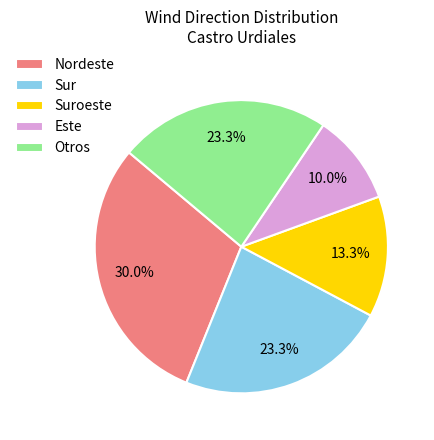

Count the number of slices in the pie.

5